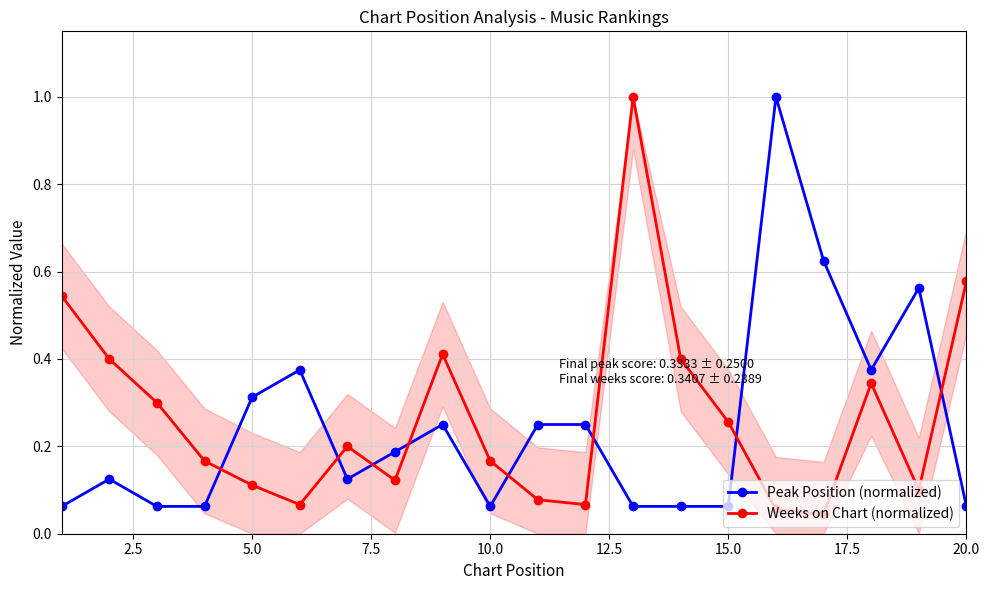

How many times do Weeks on Chart (normalized) and Peak Position (normalized) cross each other?

8